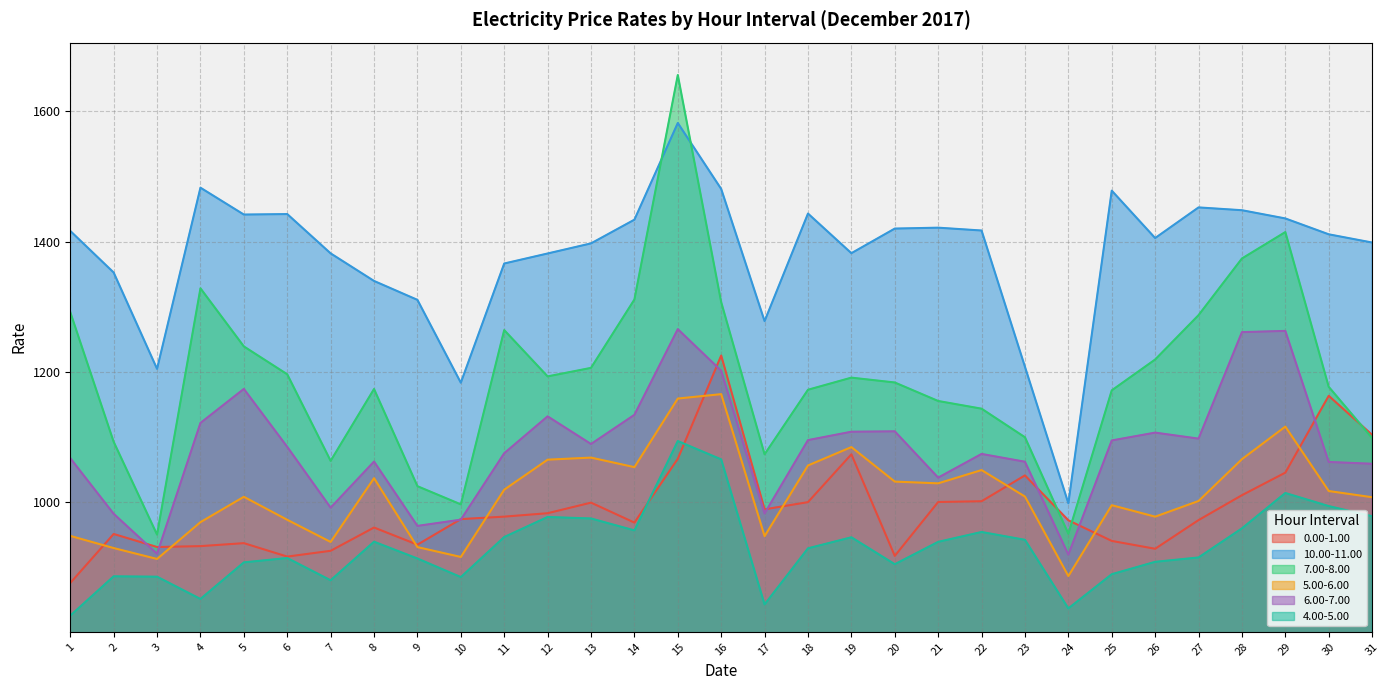

What is the total value across all series at 11?

6650.9